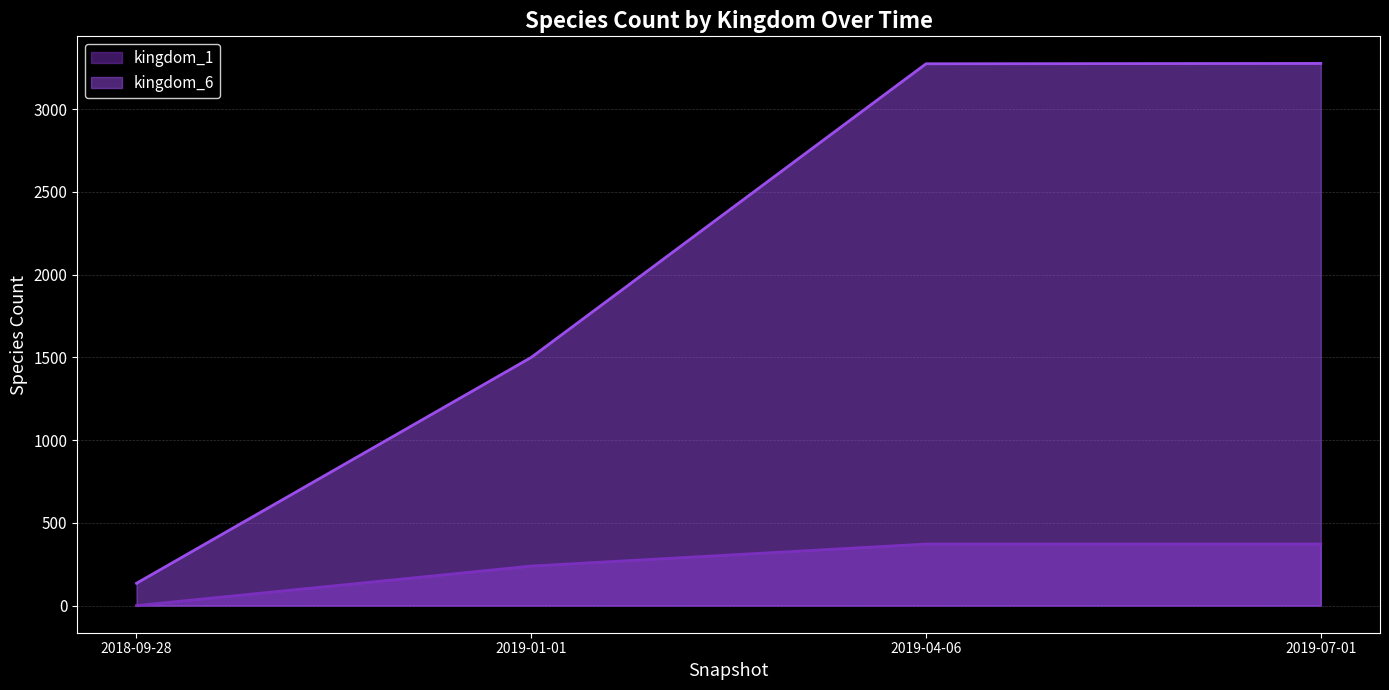

What position from the left is 2019-07-01?

4